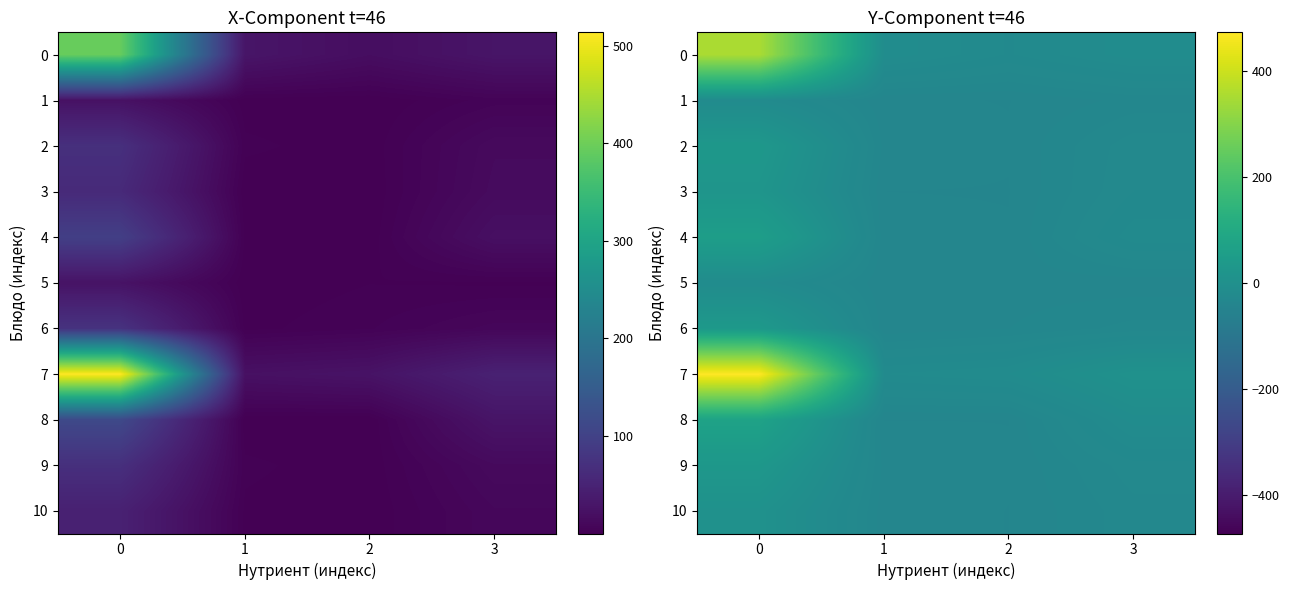

How many data points in 8 are above -12?

1